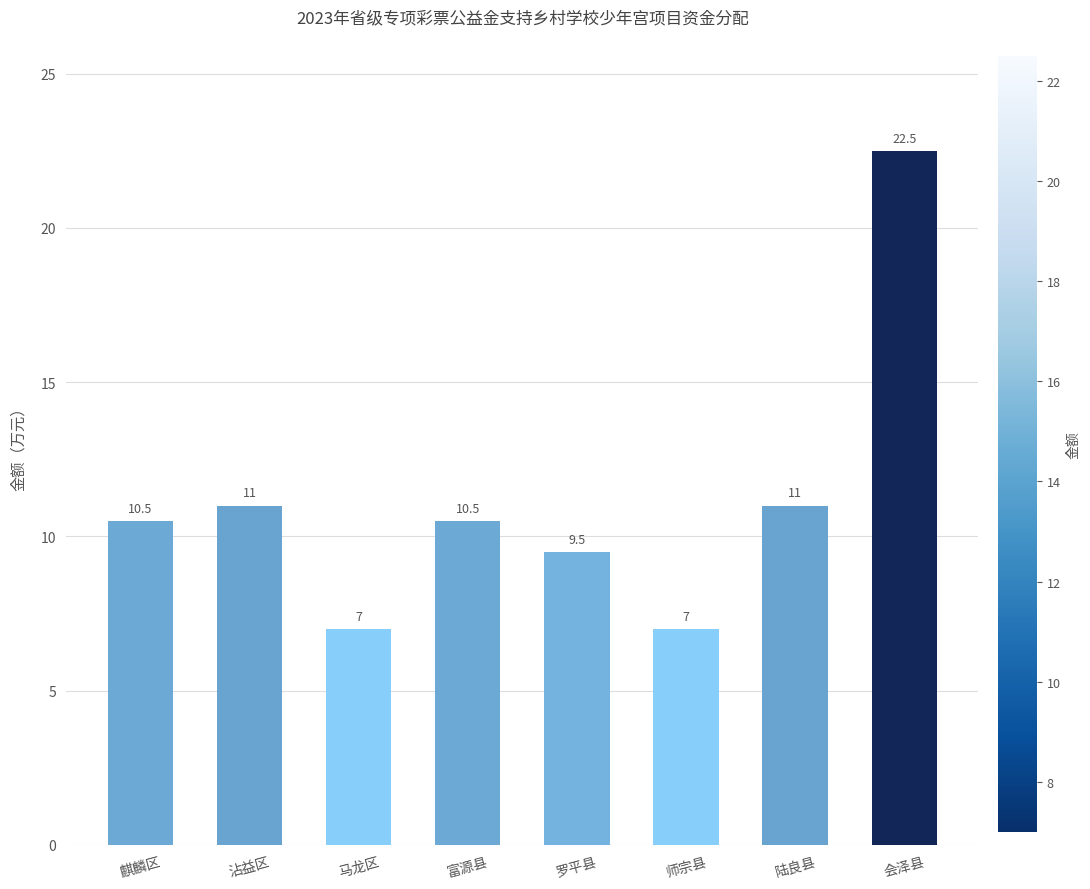

What position from the left is 师宗县?

6